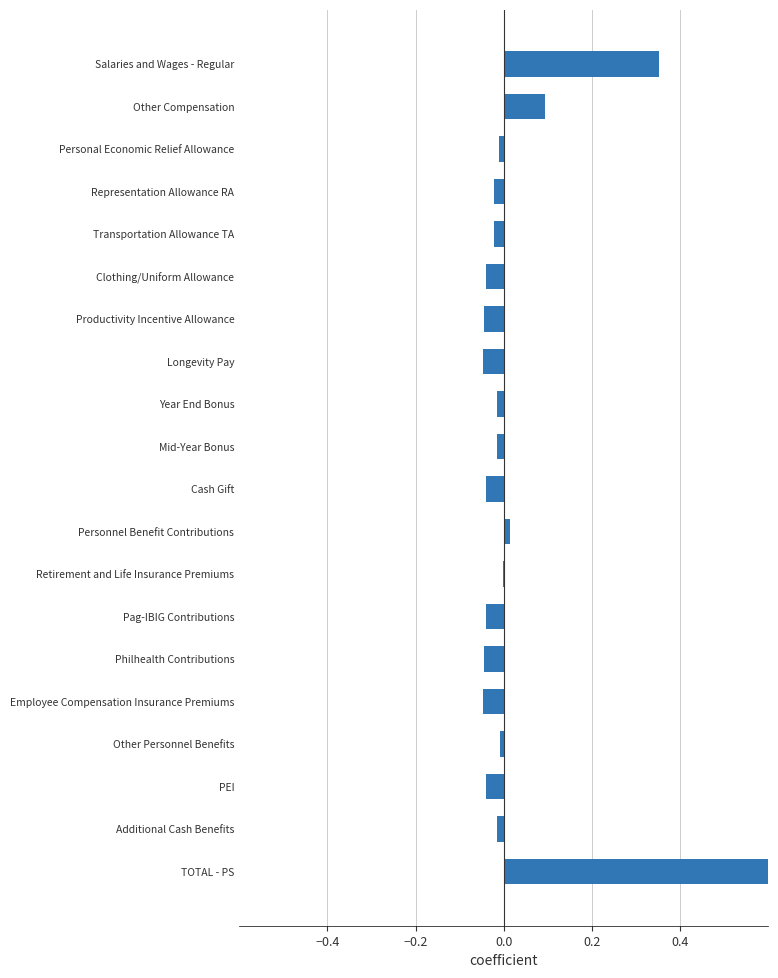

What position from the left is Mid-Year Bonus?

10